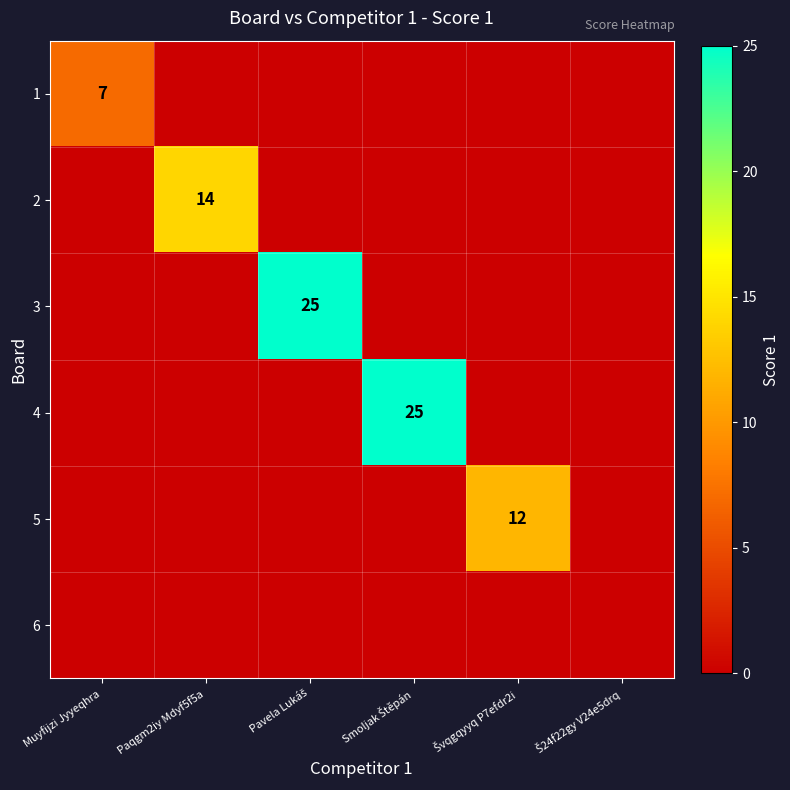

Between Smoljak Štěpán and Paqgm2iy Mdyf5f5a, which is larger?

Smoljak Štěpán